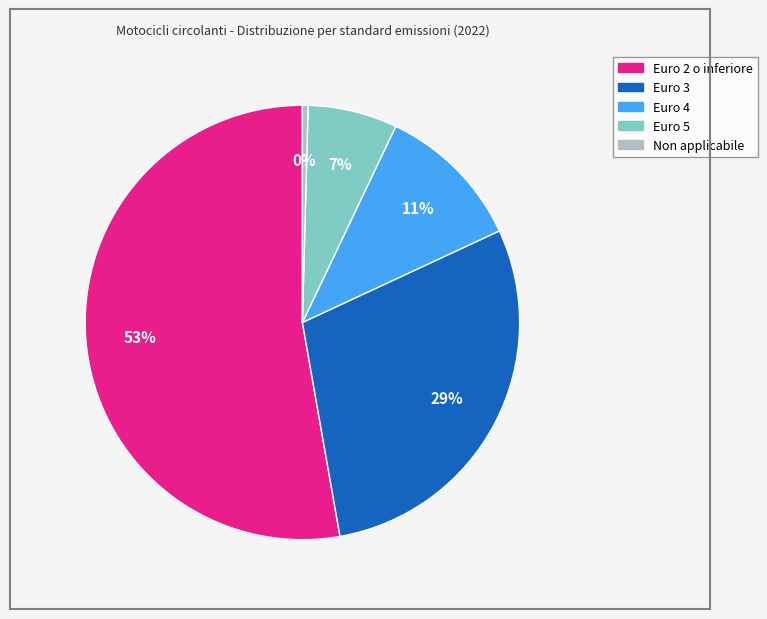

Is there any slice that represents more than half of the pie?

Yes